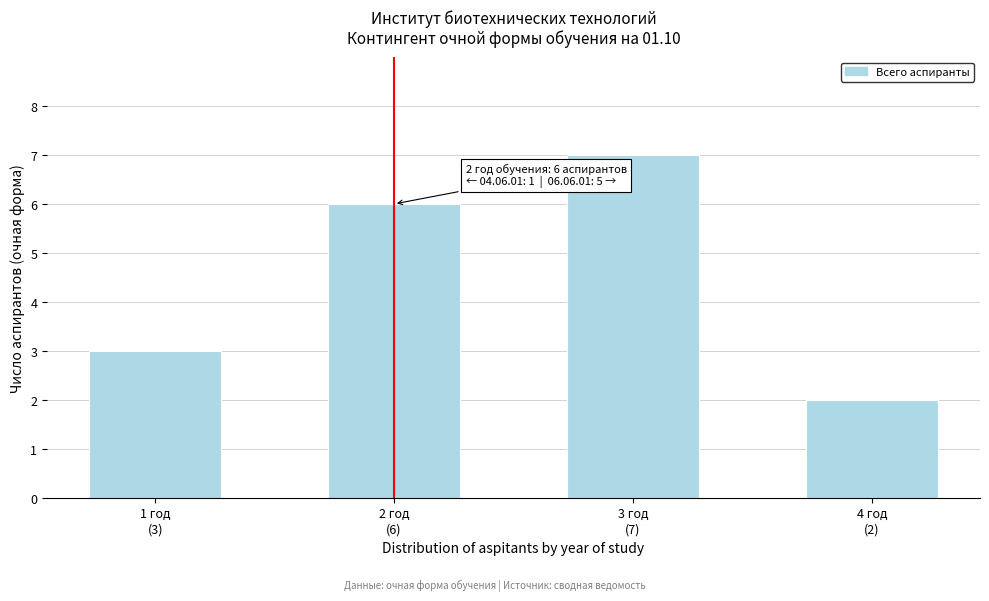

Reading right to left, what are all the values shown in this chart?

2	7	6	3